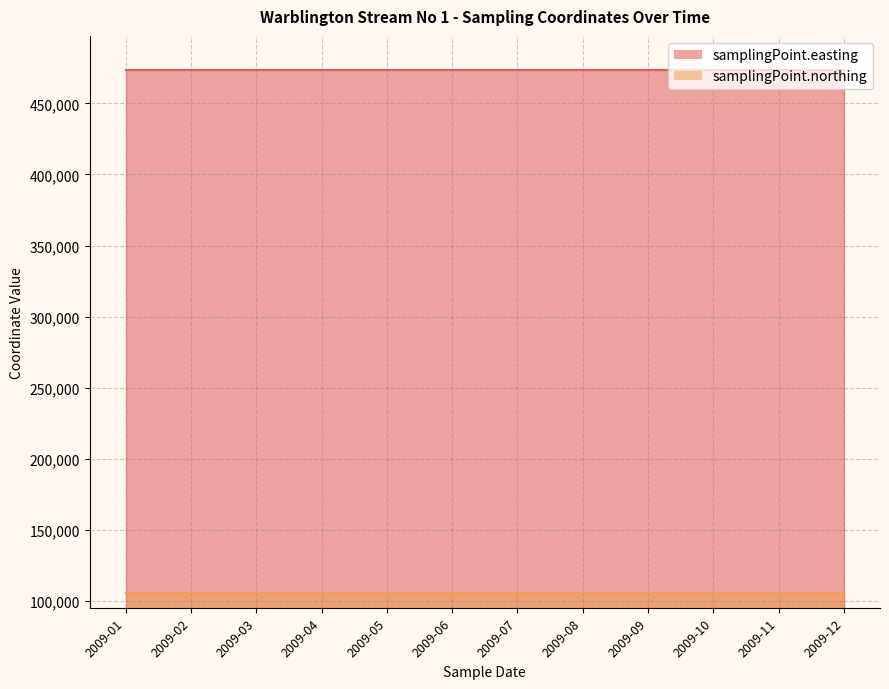

What is the total value across all series at 2009-10?

579482